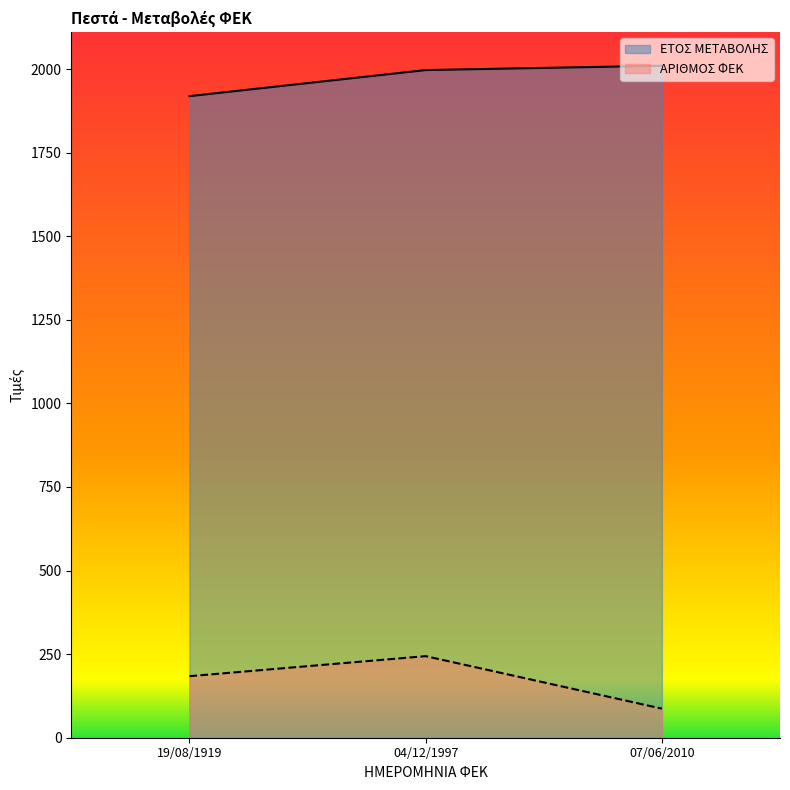

How many series are shown in this chart?

2